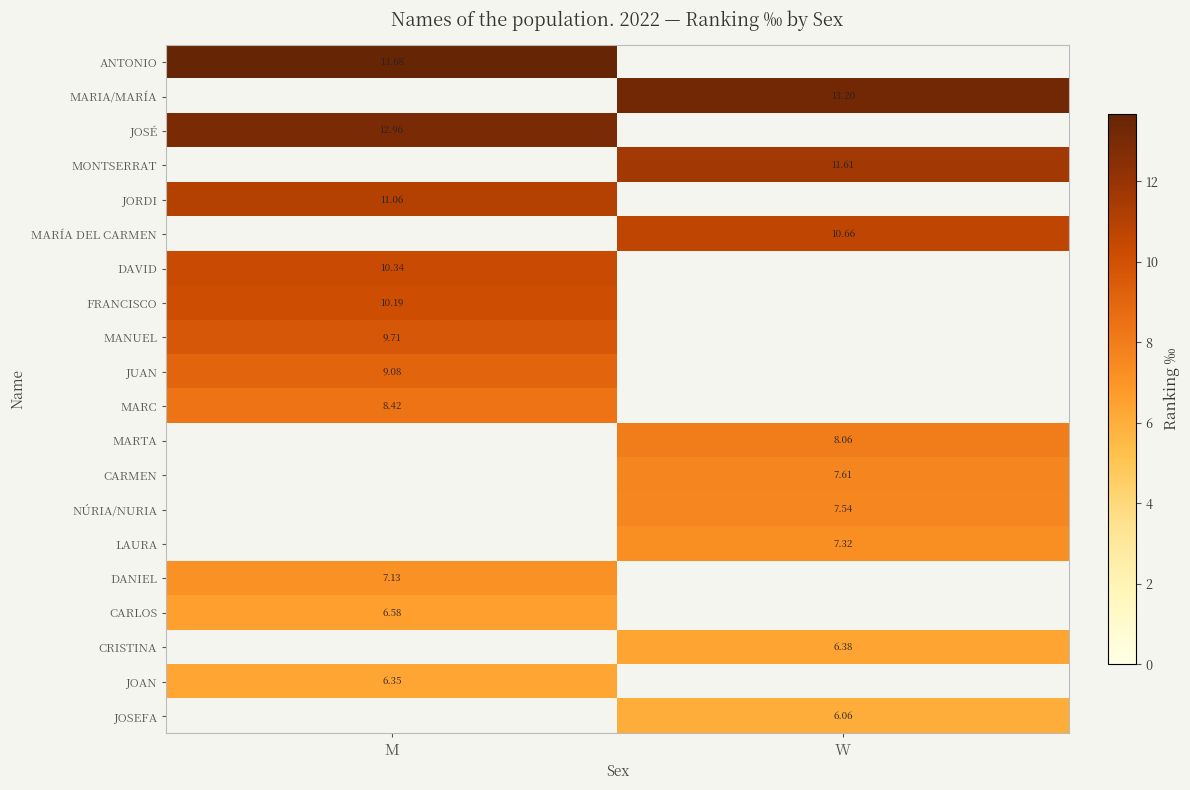

Rank the series by their maximum value, from highest to lowest.

ANTONIO, MARIA/MARÍA, JOSÉ, MONTSERRAT, JORDI, MARÍA DEL CARMEN, DAVID, FRANCISCO, MANUEL, JUAN, MARC, MARTA, CARMEN, NÚRIA/NURIA, LAURA, DANIEL, CARLOS, CRISTINA, JOAN, JOSEFA